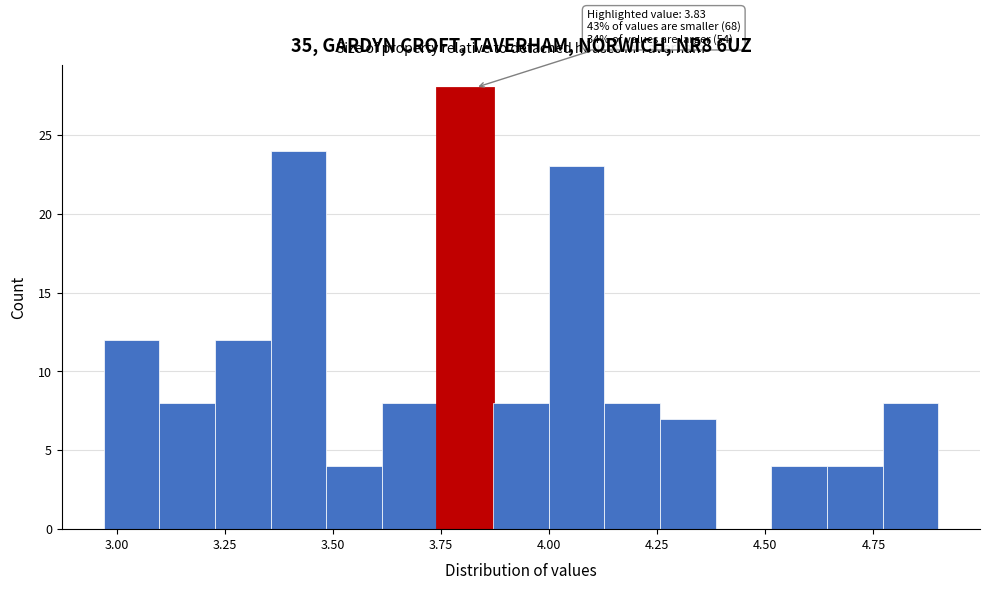

Around what value on the x-axis is the tallest bar? Give the approximate position of its centre, as read against the axis.

3.80